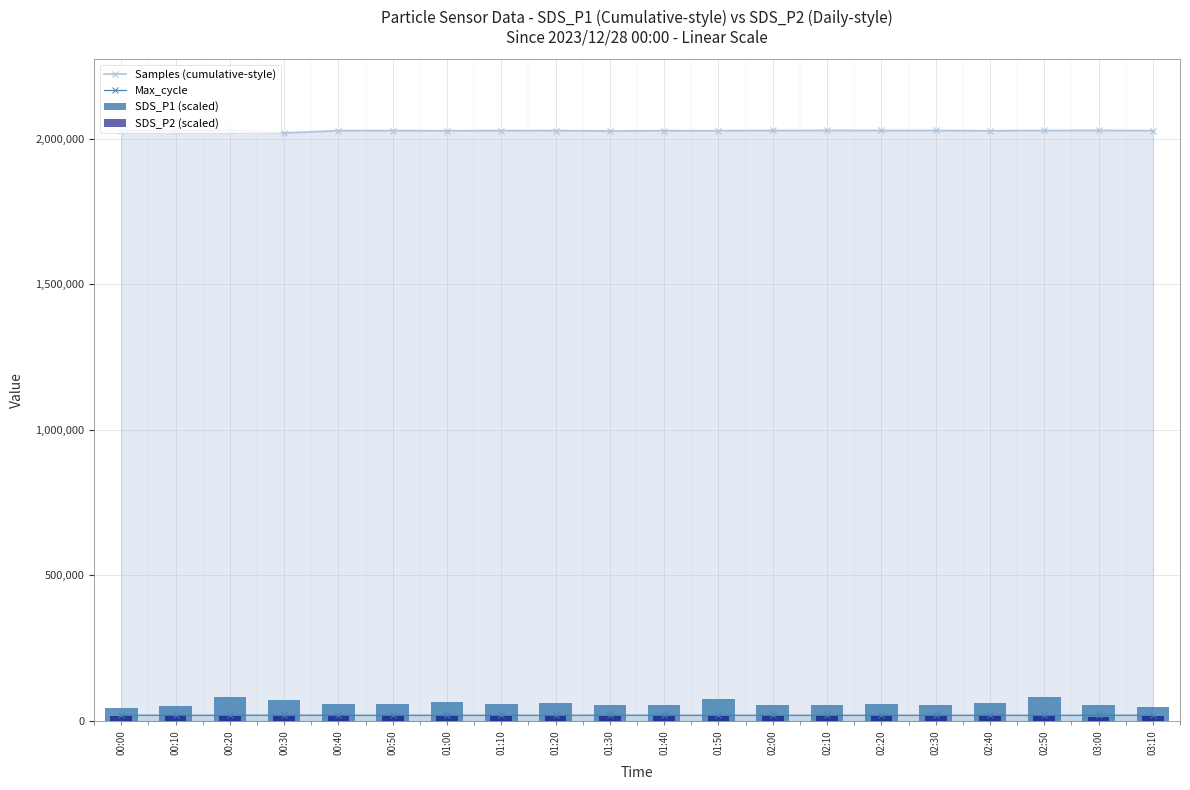

What is the sum of the SDS_P1 (scaled) values at 00:20 and 01:50?

158384.1